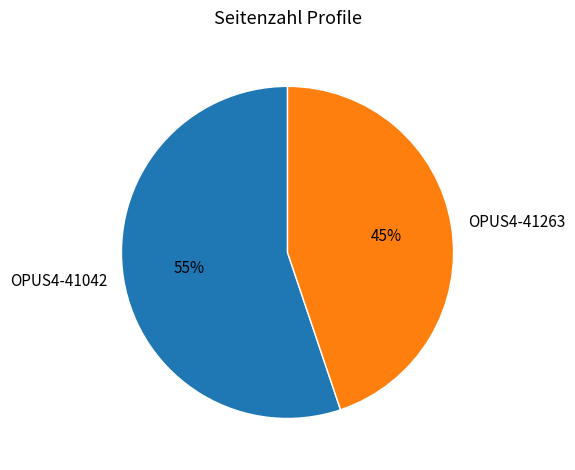

Rank the categories by value from lowest to highest.

OPUS4-41263, OPUS4-41042